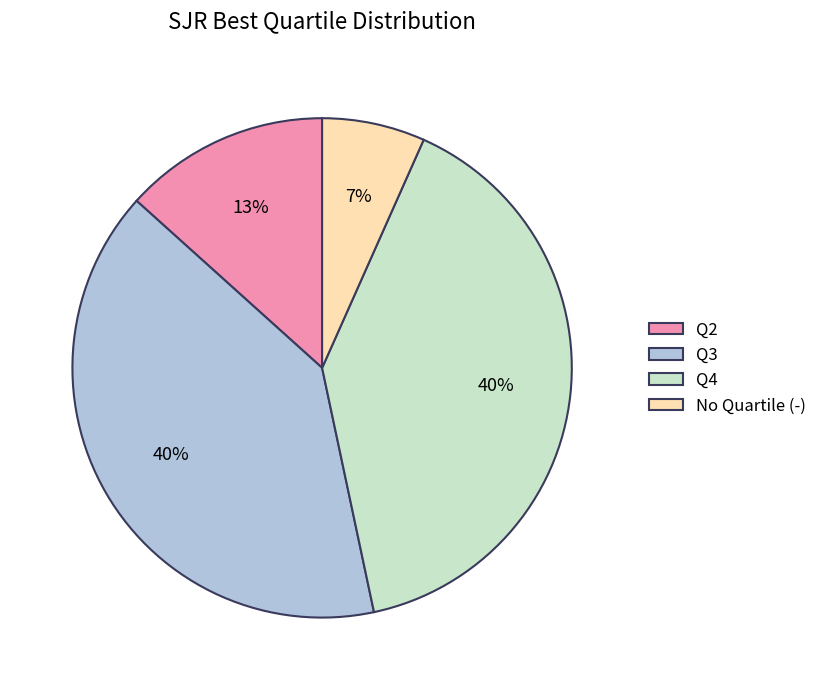

What percentage is the Q4 slice, to the nearest percent?

40%